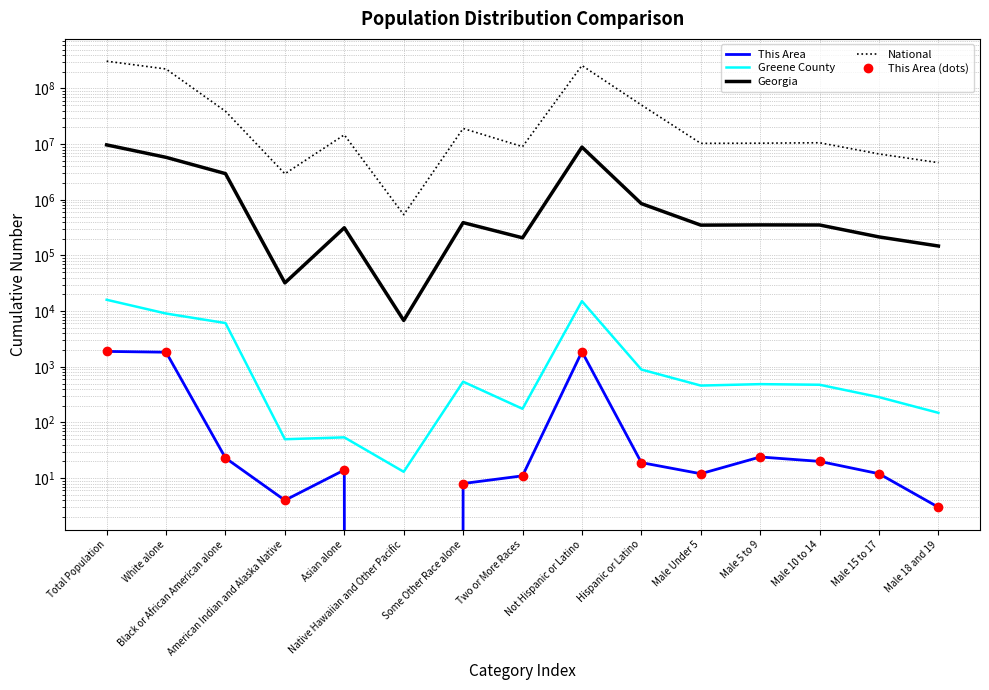

Rank the series by their maximum value, from lowest to highest.

This Area, This Area (dots), Greene County, Georgia, National